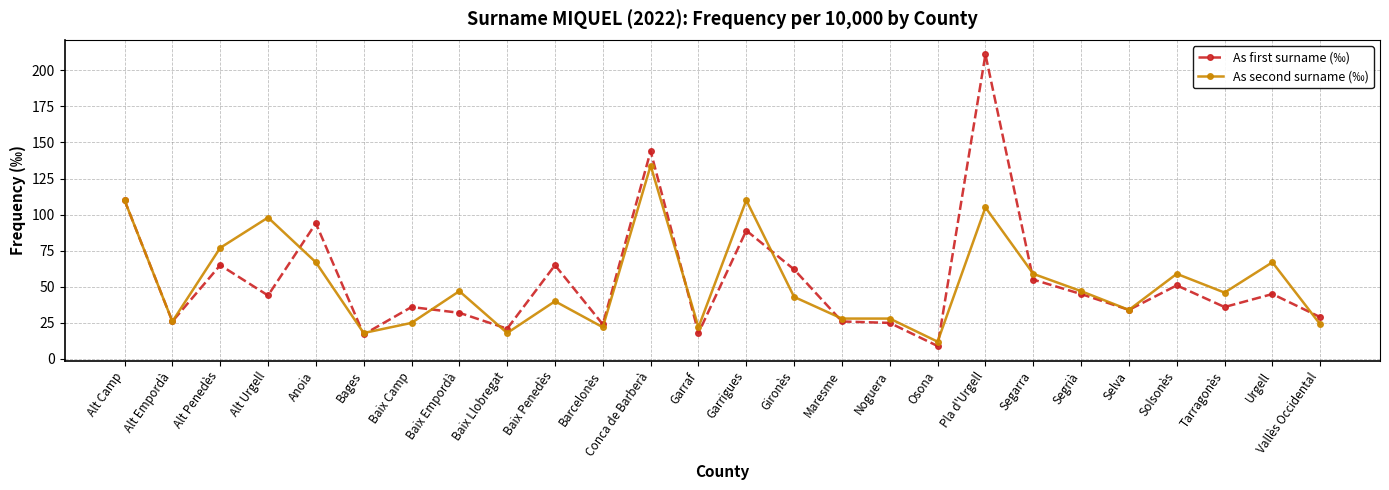

What are all the series names shown in the legend?

As first surname (‰), As second surname (‰)